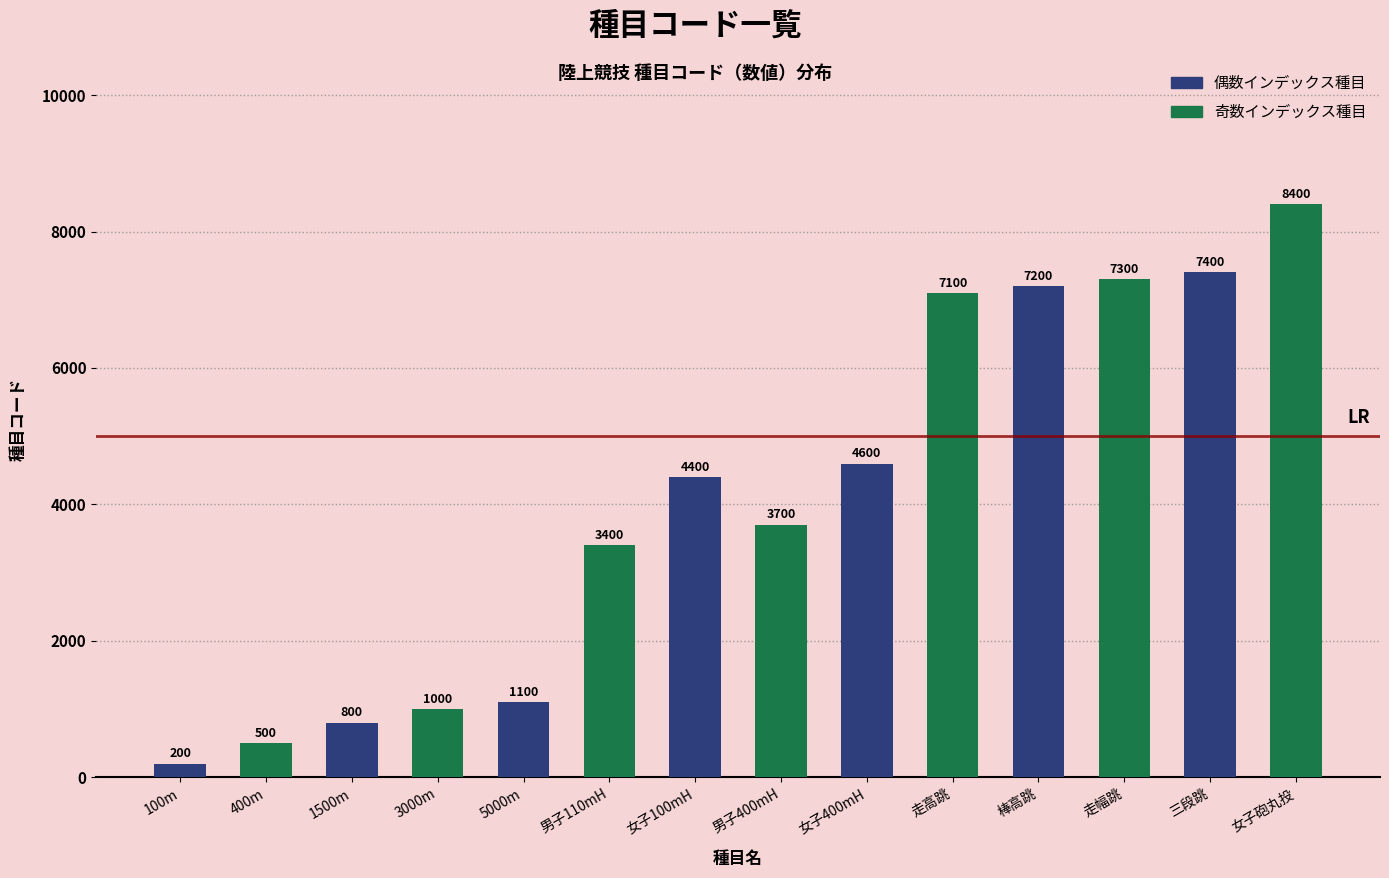

Between 3000m and 走幅跳, which is larger?

走幅跳